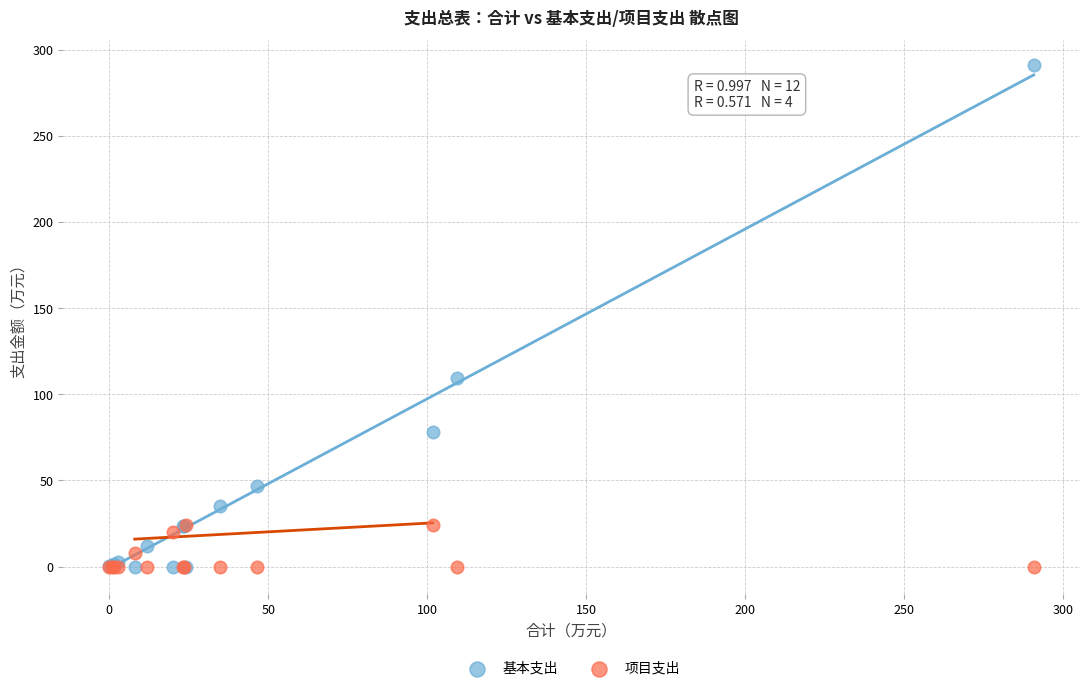

Across all series, what Y value is closest to 145?

109.4